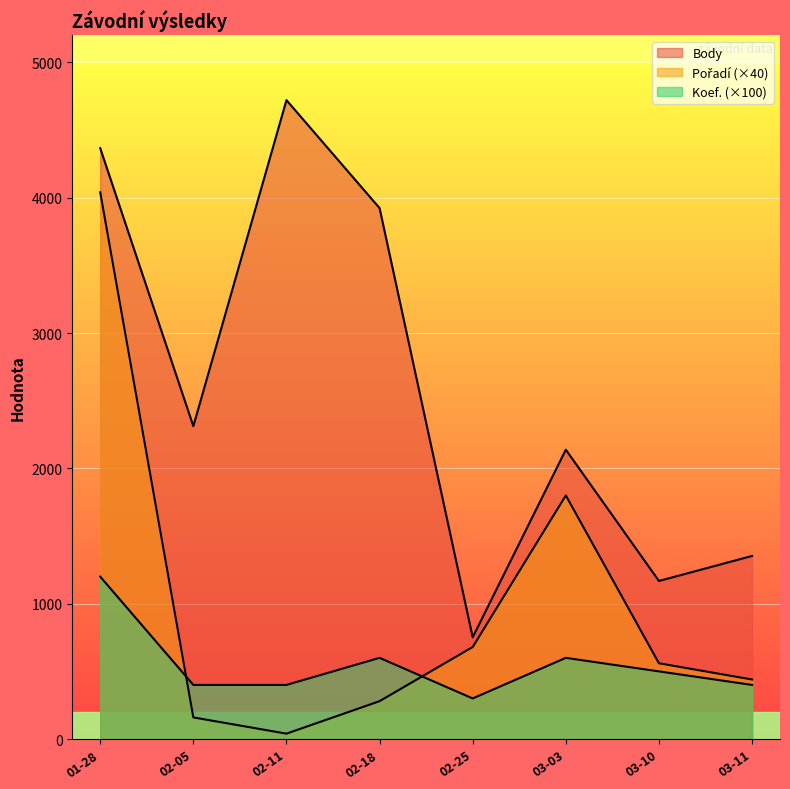

True or false: Pořadí and Body cross at least once.

False